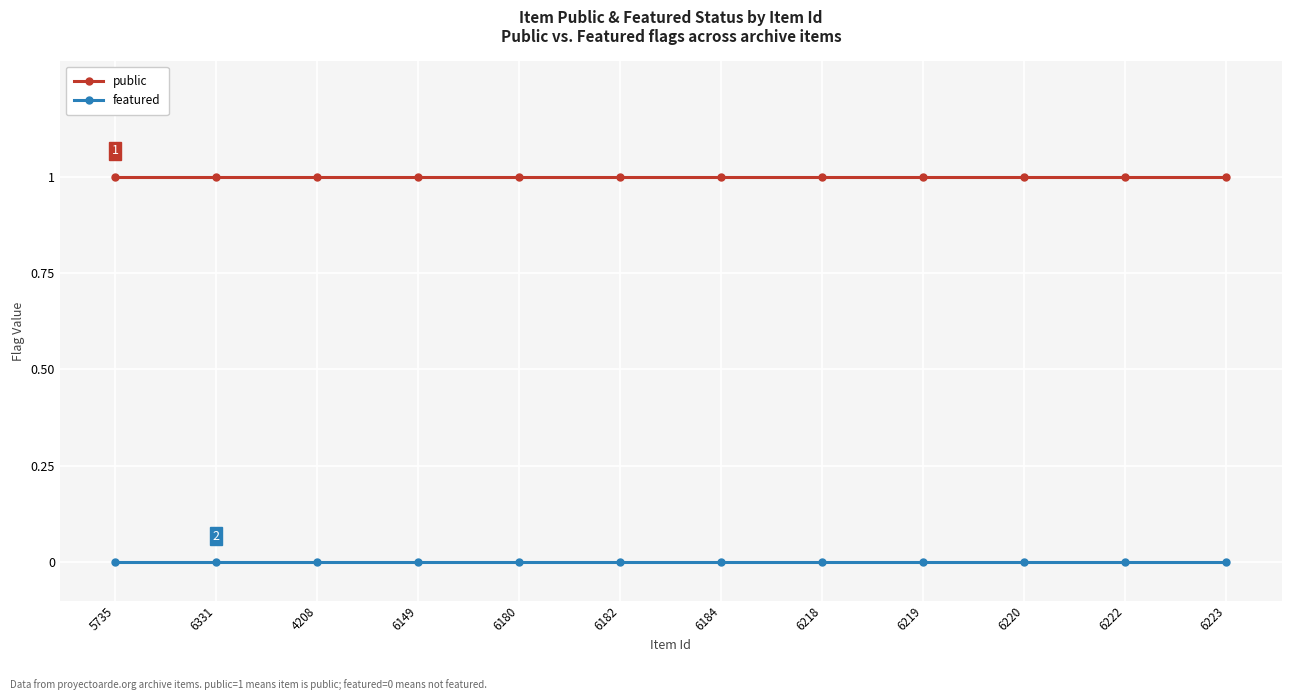

True or false: public has a value of 1 at 6184.

True